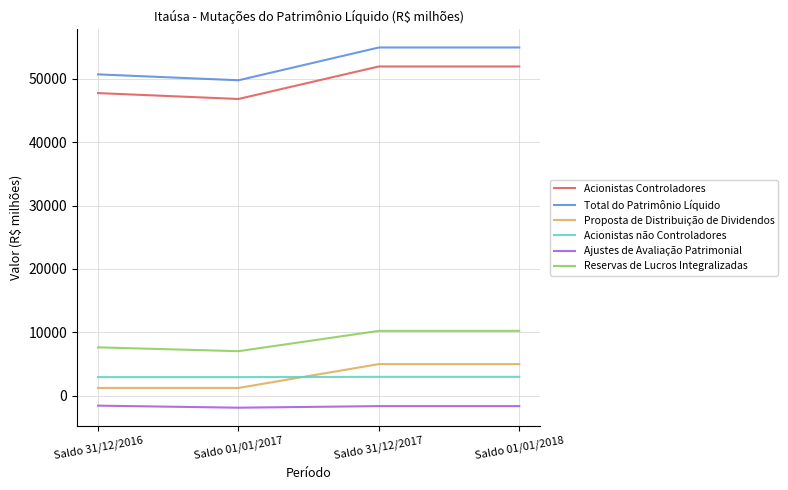

How many values in the Ajustes de Avaliação Patrimonial series are below -1623?

1